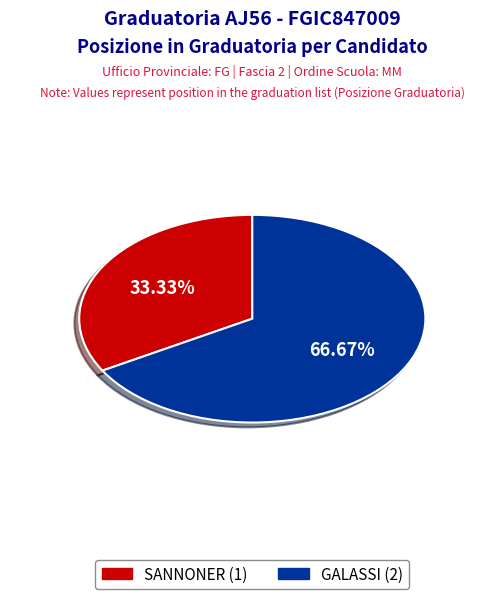

The GALASSI slice represents 67% of the pie. True or false?

True